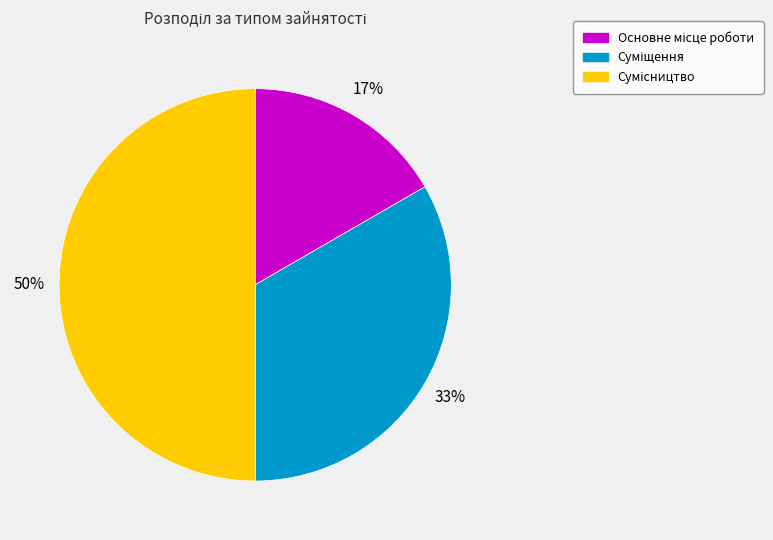

To the nearest percent, what is the difference between the largest and smallest slice percentages?

33%